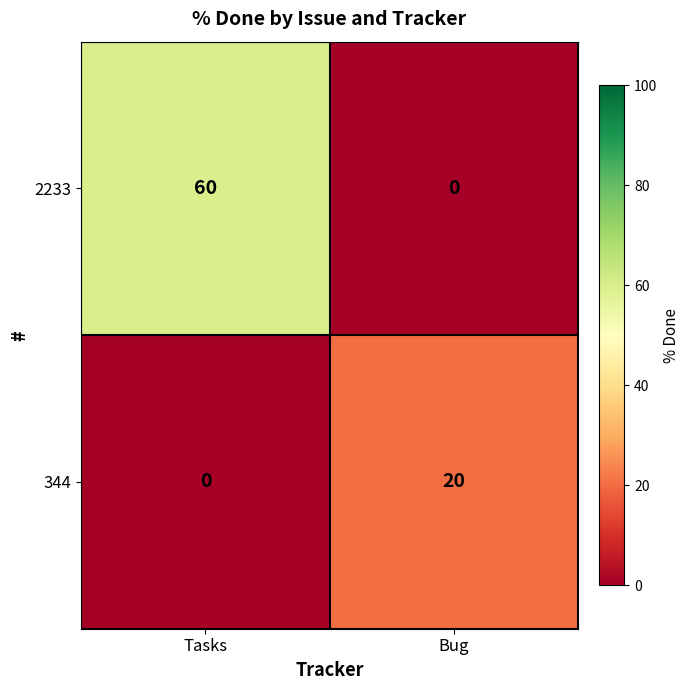

Reading left to right, extract all data points from this chart.

2233: Tasks=60	Bug=0
344: Tasks=0	Bug=20